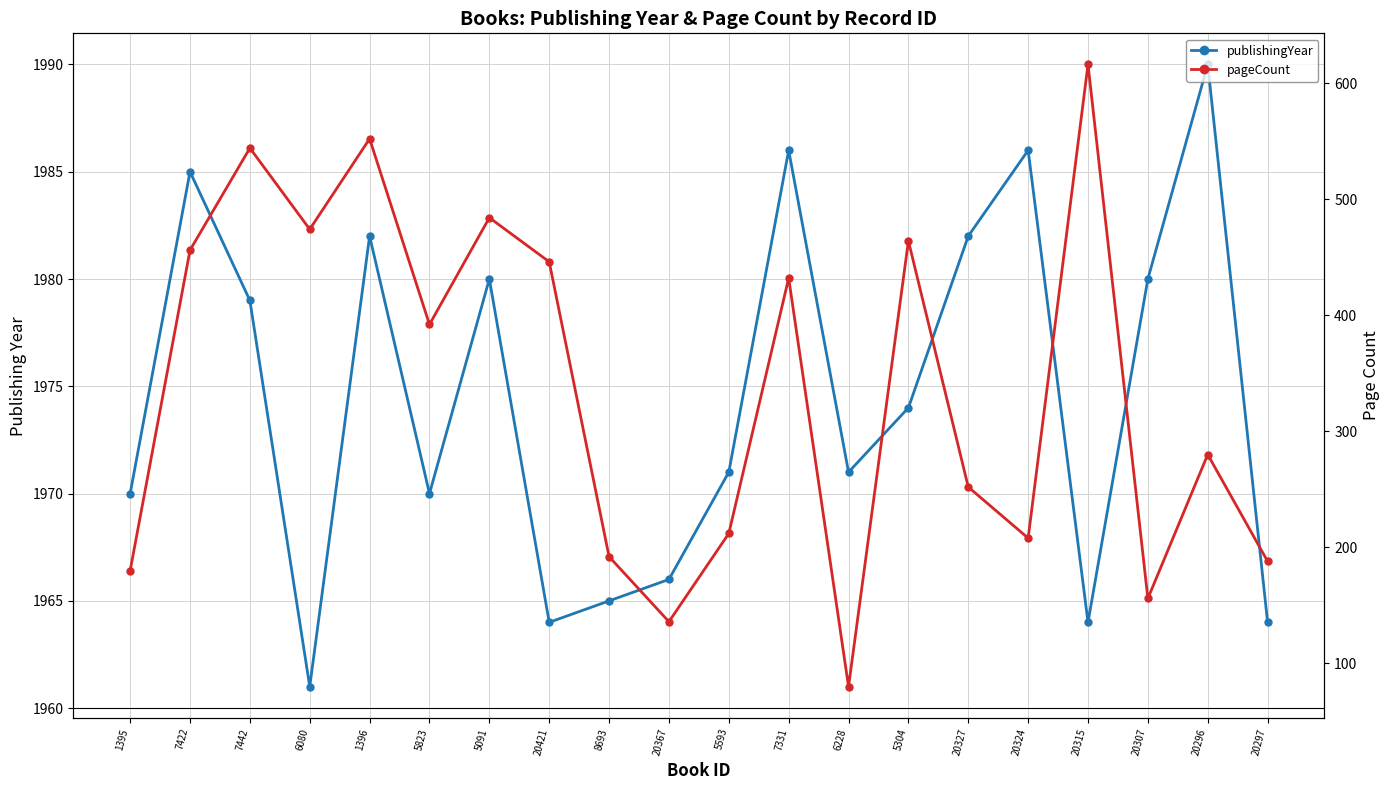

Which series has the widest spread of values?

pageCount